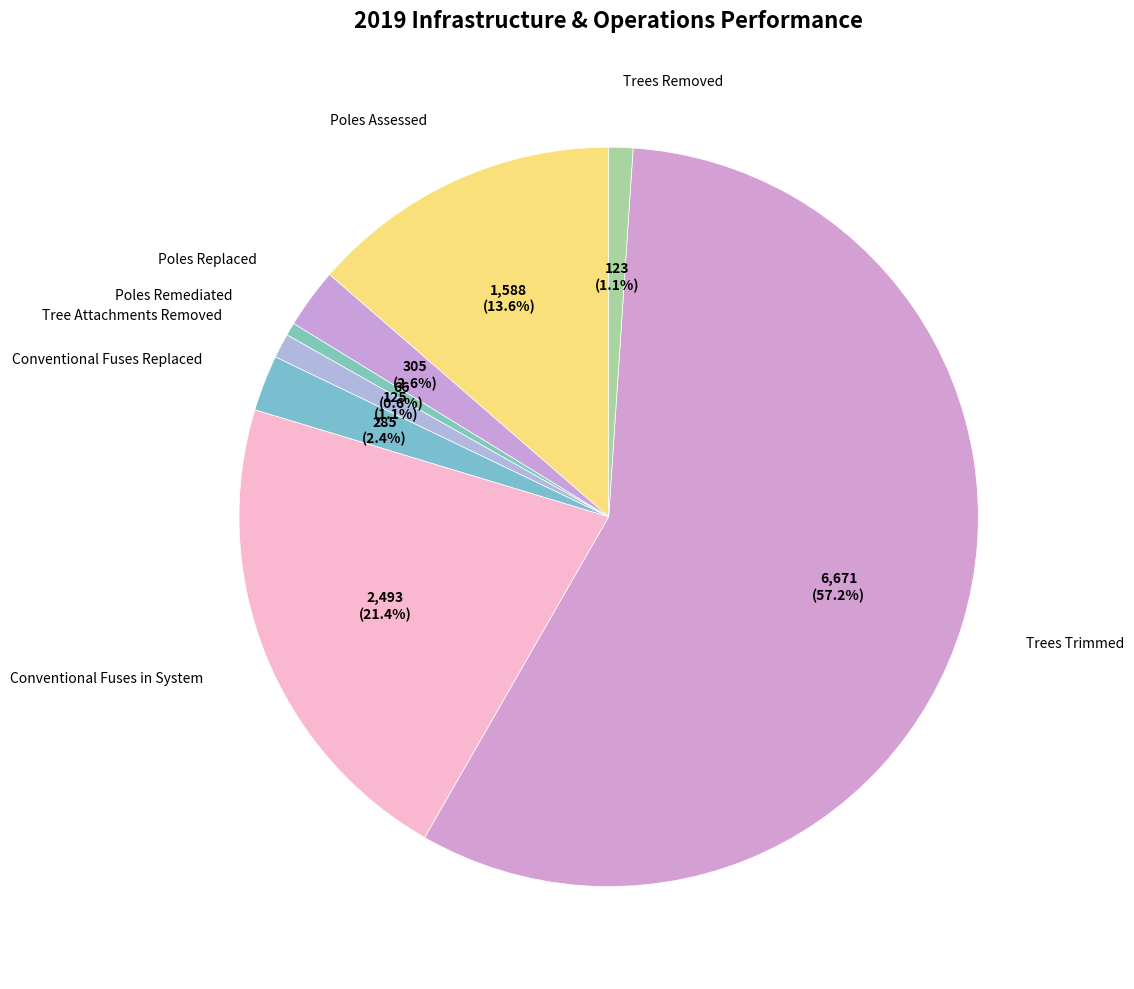

To the nearest percent, what portion does Conventional Fuses Replaced represent?

2%